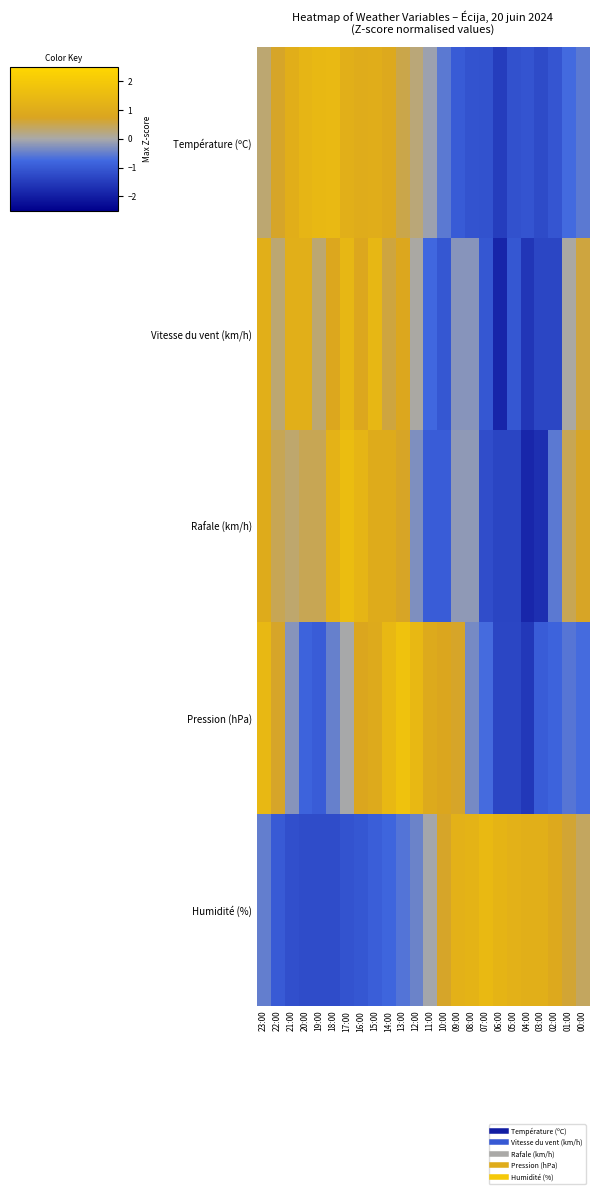

Reading left to right, transcribe all the data shown in this chart.

Température (ºC): 23:00=0.3	22:00=0.7	21:00=1.1	20:00=1.3	19:00=1.4	18:00=1.5	17:00=1.1	16:00=1.0	15:00=1.0	14:00=0.9	13:00=0.5	12:00=0.3	11:00=-0.1	10:00=-0.6	09:00=-1.0	08:00=-1.1	07:00=-1.1	06:00=-1.5	05:00=-1.1	04:00=-1.1	03:00=-1.2	02:00=-1.1	01:00=-0.7	00:00=-0.6
Vitesse du vent (km/h): 23:00=1.1	22:00=0.3	21:00=1.1	20:00=1.1	19:00=0.3	18:00=0.8	17:00=1.4	16:00=0.8	15:00=1.4	14:00=0.6	13:00=0.8	12:00=0.0	11:00=-0.8	10:00=-1.0	09:00=-0.2	08:00=-0.2	07:00=-1.0	06:00=-1.9	05:00=-1.0	04:00=-1.6	03:00=-1.3	02:00=-1.3	01:00=0.0	00:00=0.6
Rafale (km/h): 23:00=1.0	22:00=0.4	21:00=0.3	20:00=0.4	19:00=0.4	18:00=1.2	17:00=1.6	16:00=1.3	15:00=1.0	14:00=1.0	13:00=0.7	12:00=-0.3	11:00=-0.9	10:00=-0.9	09:00=-0.2	08:00=-0.2	07:00=-1.2	06:00=-1.3	05:00=-1.3	04:00=-1.8	03:00=-1.7	02:00=-0.6	01:00=0.4	00:00=0.7
Pression (hPa): 23:00=1.4	22:00=0.7	21:00=-0.2	20:00=-0.8	19:00=-1.0	18:00=-0.5	17:00=-0.0	16:00=0.8	15:00=0.9	14:00=1.4	13:00=1.8	12:00=1.4	11:00=0.9	10:00=0.8	09:00=0.7	08:00=-0.4	07:00=-0.7	06:00=-1.3	05:00=-1.3	04:00=-1.5	03:00=-1.0	02:00=-0.8	01:00=-0.6	00:00=-0.7
Humidité (%): 23:00=-0.5	22:00=-1.0	21:00=-1.2	20:00=-1.2	19:00=-1.2	18:00=-1.2	17:00=-1.1	16:00=-1.0	15:00=-0.9	14:00=-0.8	13:00=-0.6	12:00=-0.4	11:00=-0.0	10:00=0.7	09:00=1.2	08:00=1.2	07:00=1.5	06:00=1.3	05:00=1.2	04:00=1.1	03:00=1.1	02:00=0.9	01:00=0.6	00:00=0.4